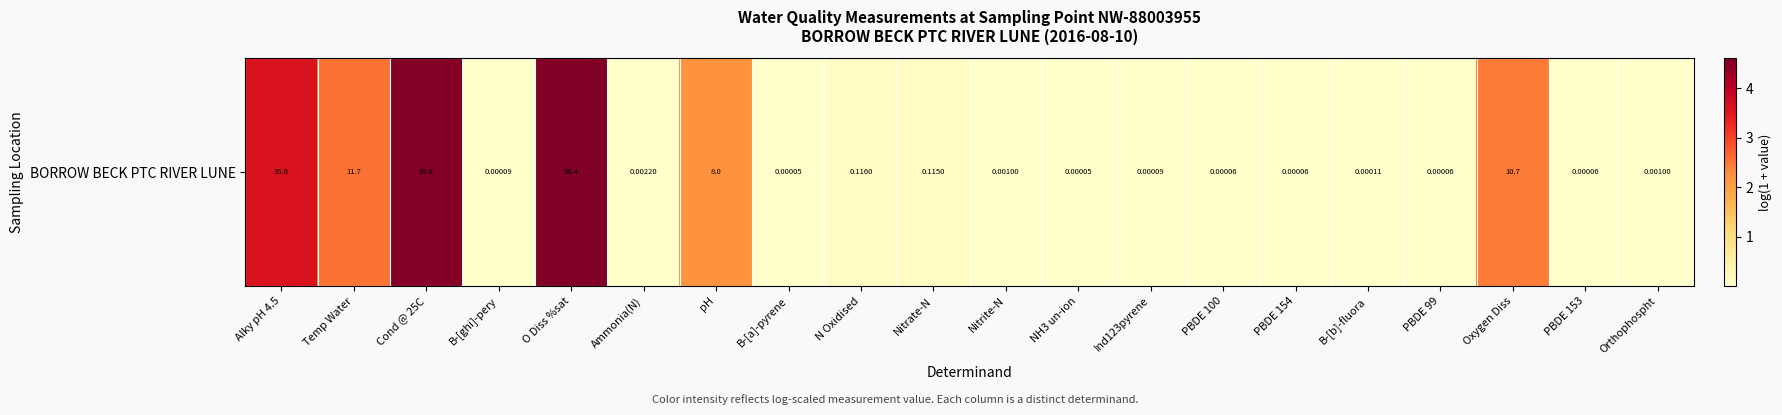

Rank the categories by value from lowest to highest.

B-[a]-pyrene, NH3 un-ion, PBDE 100, PBDE 154, PBDE 99, PBDE 153, B-[ghi]-pery, Ind123pyrene, B-[b]-fluora, Nitrite-N, Orthophospht, Ammonia(N), Nitrate-N, N Oxidised, pH, Oxygen Diss, Temp Water, Alky pH 4.5, Cond @ 25C, O Diss %sat